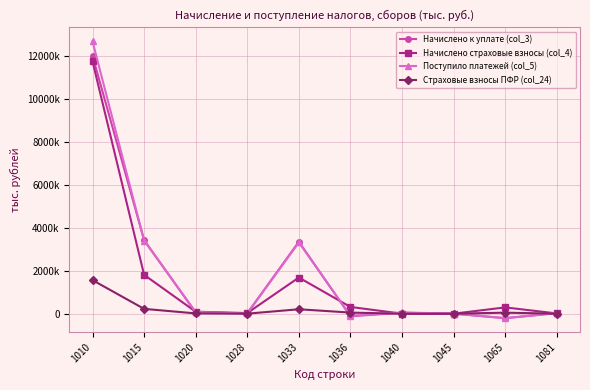

After their last crossing, which series has the higher values: Начислено страховые взносы (col_4) or Поступило платежей (col_5)?

Поступило платежей (col_5)